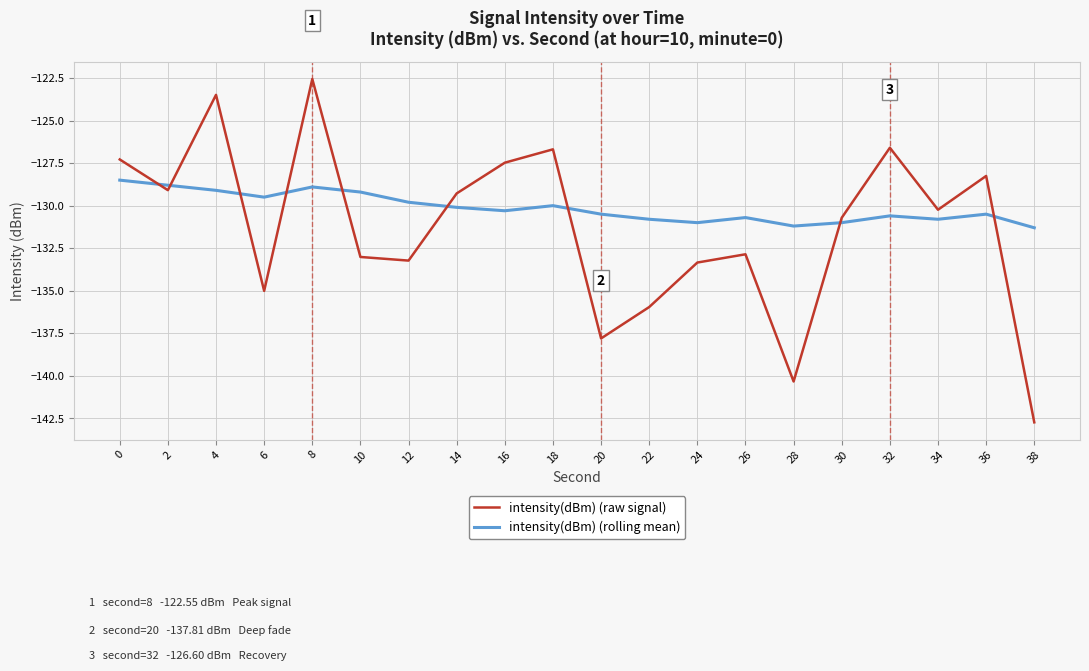

Reading left to right, extract all data points from this chart.

intensity(dBm) (raw signal): 0=-127.3	2=-129.1	4=-123.5	6=-135.0	8=-122.6	10=-133.0	12=-133.2	14=-129.3	16=-127.5	18=-126.7	20=-137.8	22=-136.0	24=-133.3	26=-132.9	28=-140.3	30=-130.7	32=-126.6	34=-130.2	36=-128.3	38=-142.7
intensity(dBm) (rolling mean): 0=-128.5	2=-128.8	4=-129.1	6=-129.5	8=-128.9	10=-129.2	12=-129.8	14=-130.1	16=-130.3	18=-130.0	20=-130.5	22=-130.8	24=-131.0	26=-130.7	28=-131.2	30=-131.0	32=-130.6	34=-130.8	36=-130.5	38=-131.3